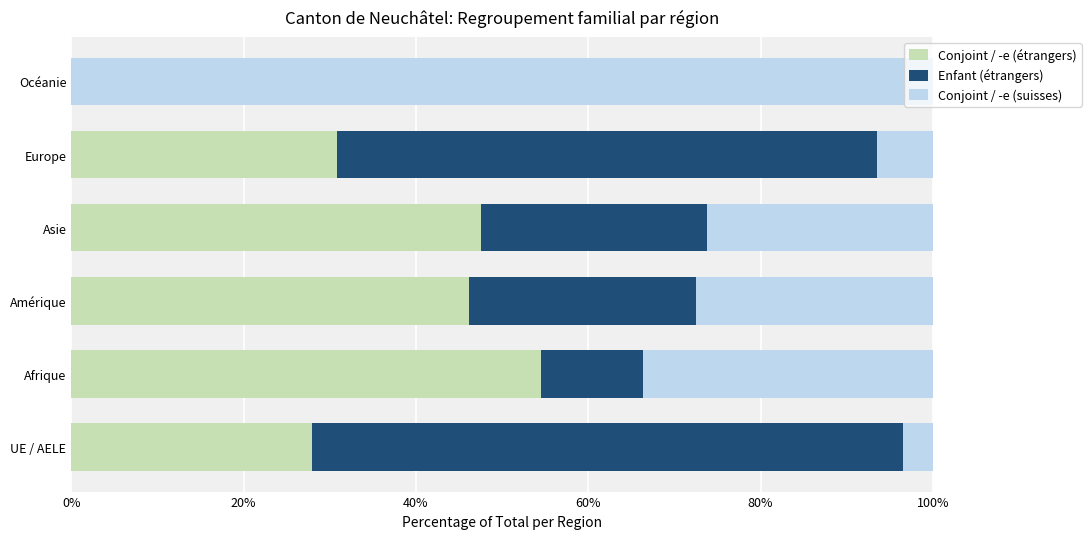

What is the average value of the Conjoint / -e (étrangers) series?

34.5